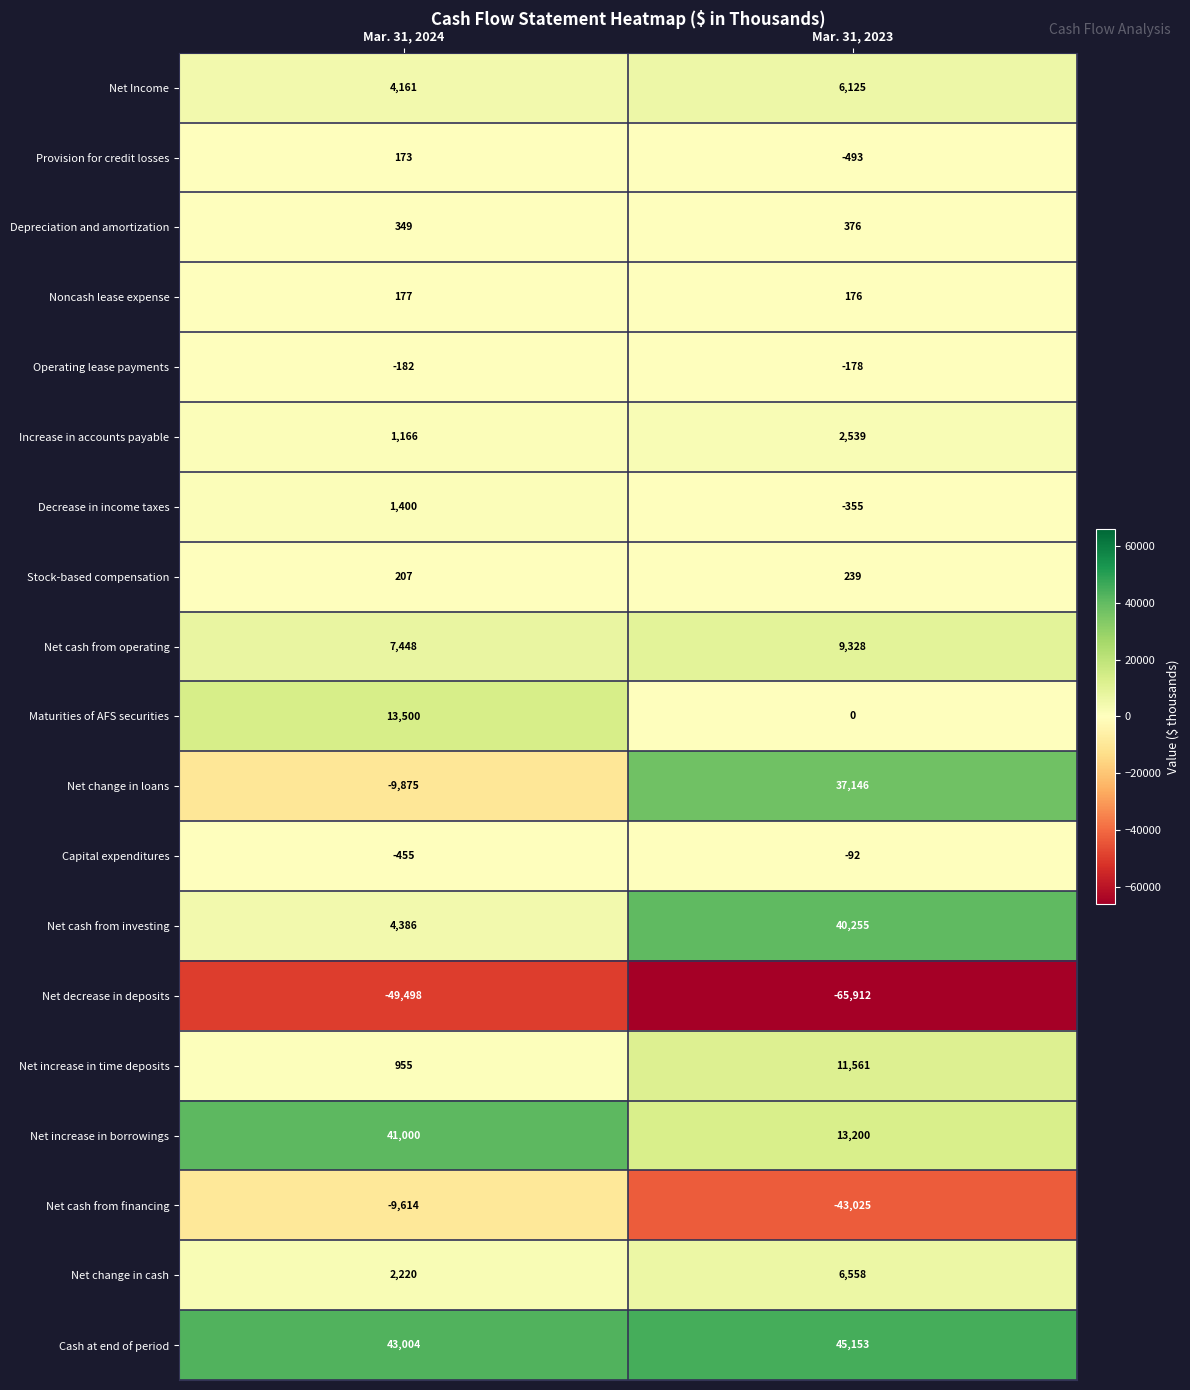

The Net Income series shows 1928 at Mar. 31, 2024. True or false?

False